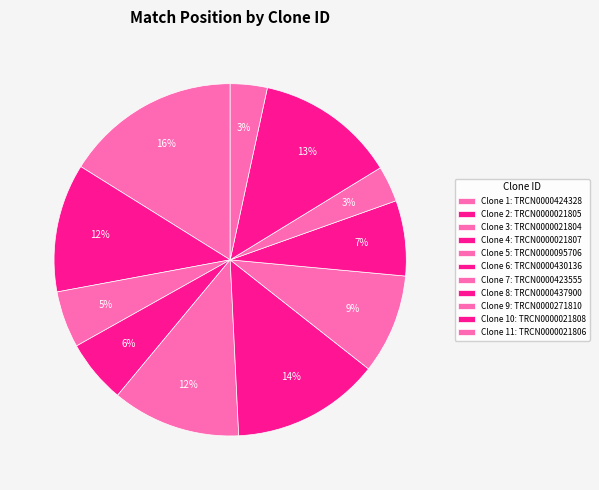

How many slices are in this pie chart?

11